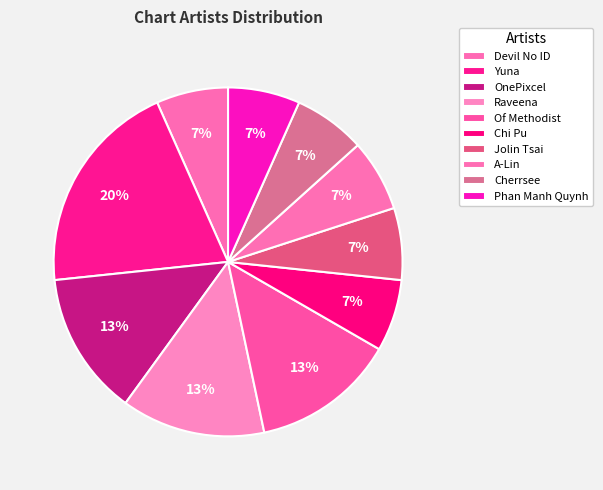

True or false: A-Lin accounts for 7% of the total.

True